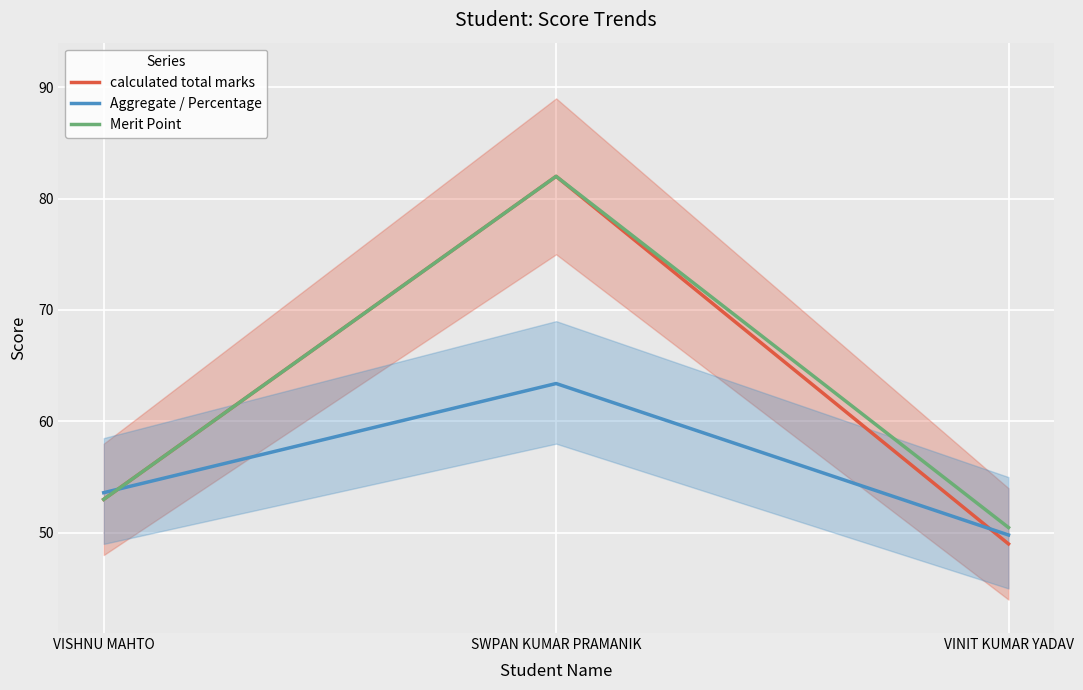

Reading left to right, what are all the values shown in this chart?

calculated total marks: VISHNU MAHTO=53.0	SWPAN KUMAR PRAMANIK=82.0	VINIT KUMAR YADAV=49.0
Aggregate / Percentage: VISHNU MAHTO=53.6	SWPAN KUMAR PRAMANIK=63.4	VINIT KUMAR YADAV=49.8
Merit Point: VISHNU MAHTO=53.0	SWPAN KUMAR PRAMANIK=82.0	VINIT KUMAR YADAV=50.5